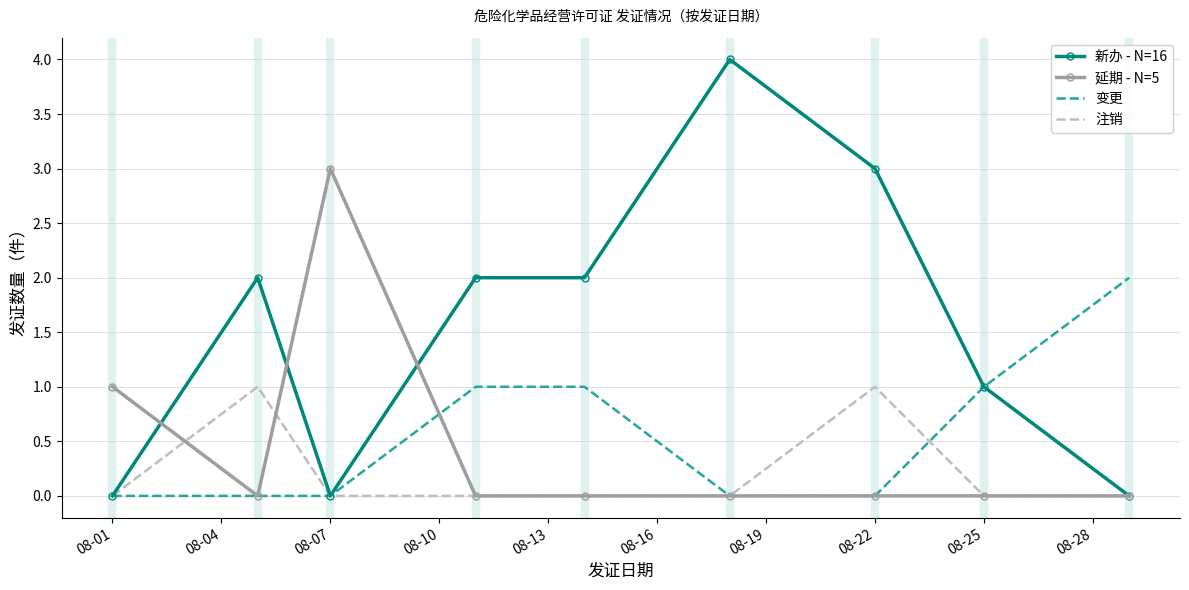

Count the number of data series in this chart.

4